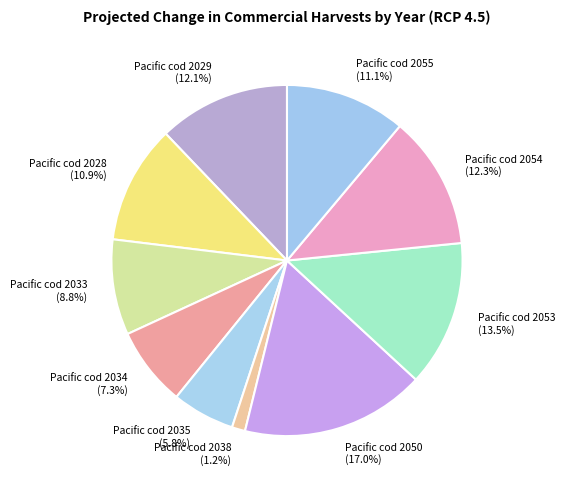

Is there a majority slice in this chart?

No